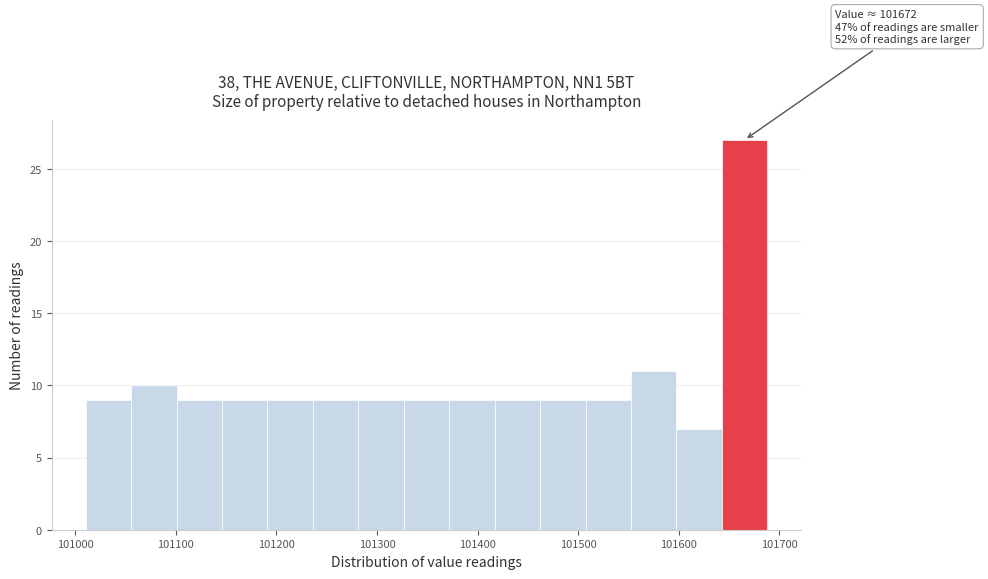

Over which range of the x-axis is the bar tallest?

101640 to 101690